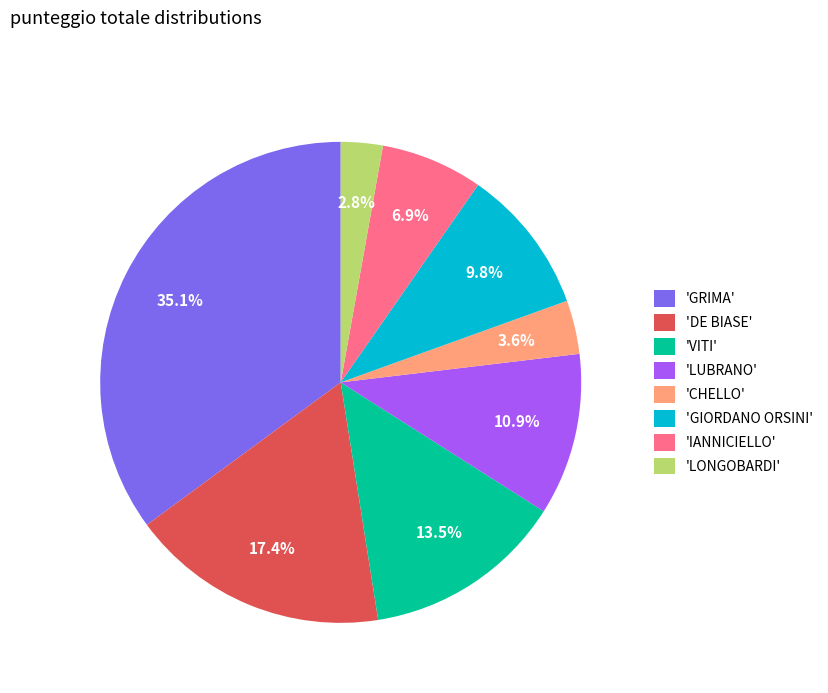

Between 'DE BIASE' and 'CHELLO', which is larger?

'DE BIASE'